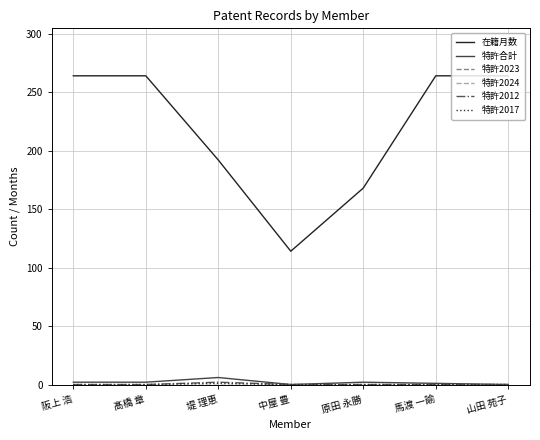

True or false: 在籍月数 and 特許2017 intersect in this chart.

False